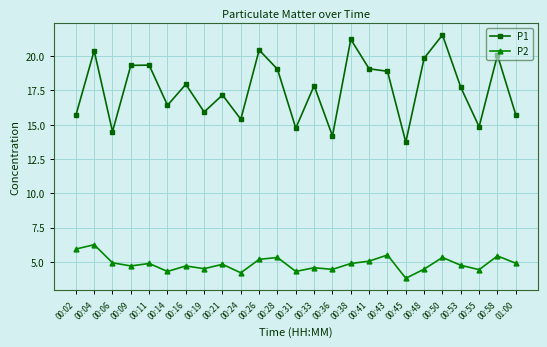

Rank the series by their average value, from lowest to highest.

P2, P1